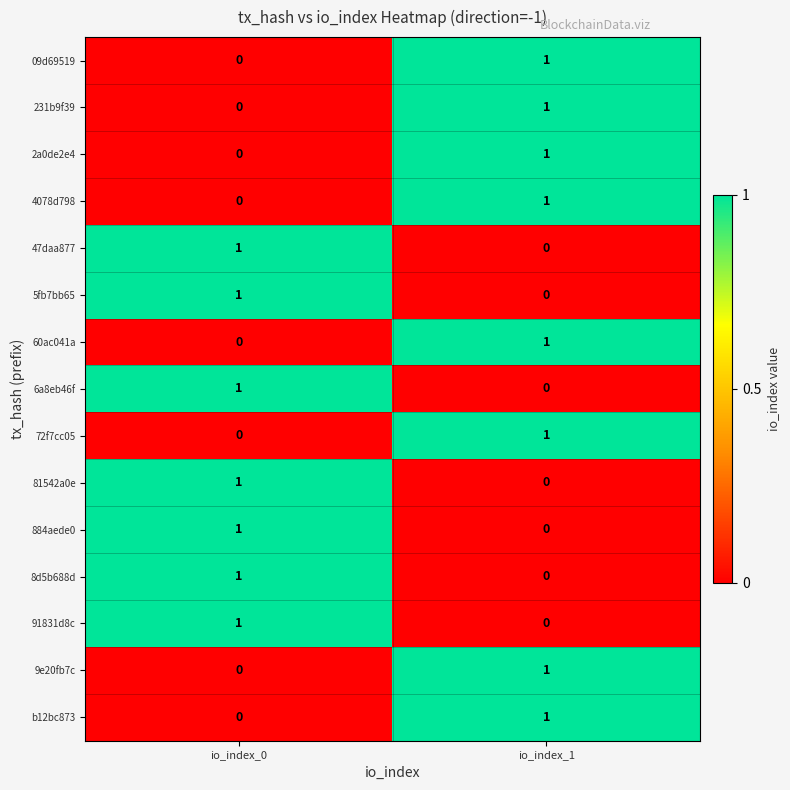

True or false: 47daa877 has a value of 1 at io_index_0.

True